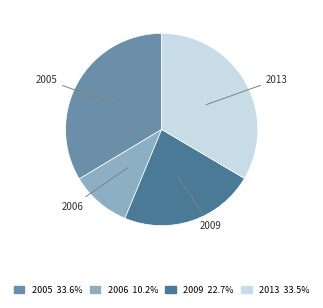

Does any single category account for the majority?

No